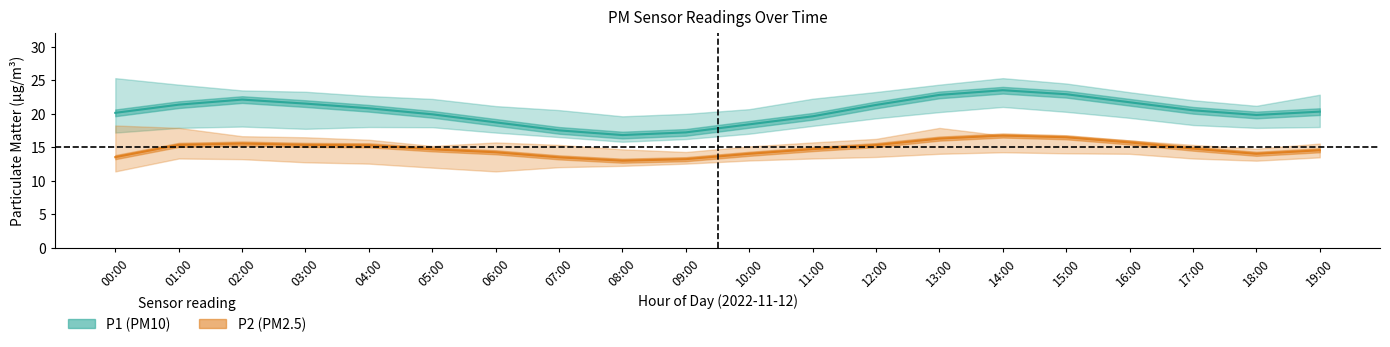

At how many categories does at least one series exceed 11?

20